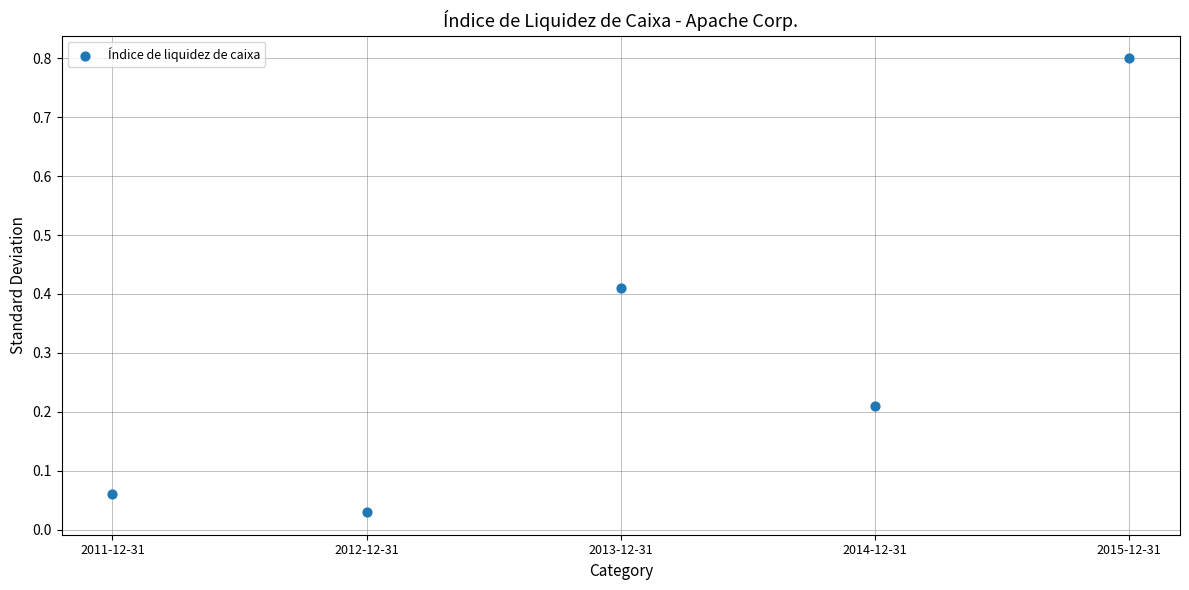

What is the range of X values (max minus min)?

4.0